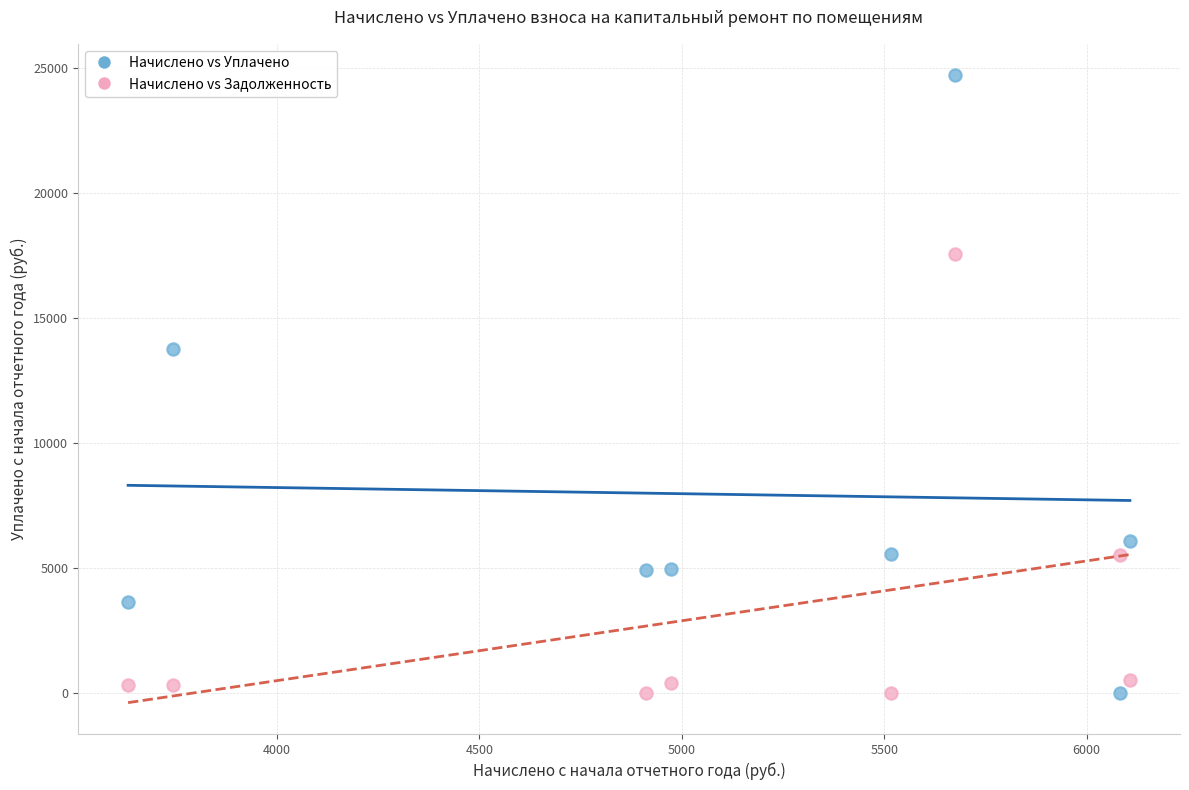

Across all data points, what is the range of X values (max minus min)?

2474.8